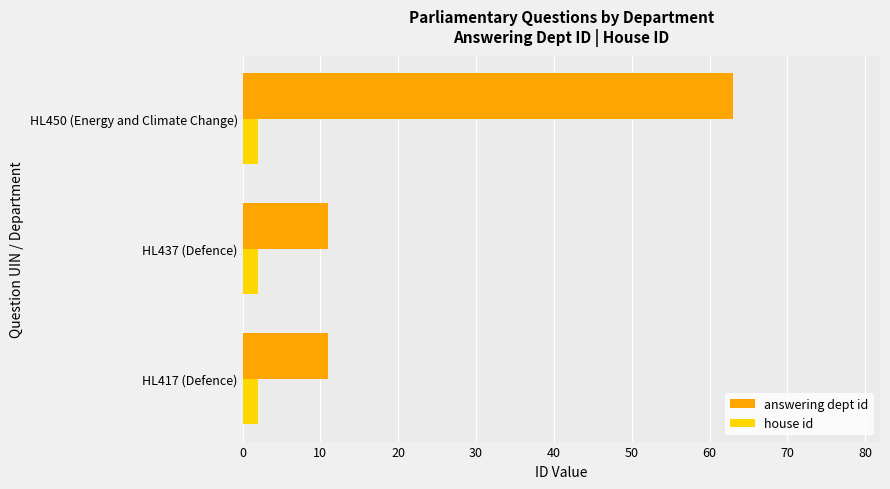

Is it true that house id equals 2 at HL417 (Defence)?

True